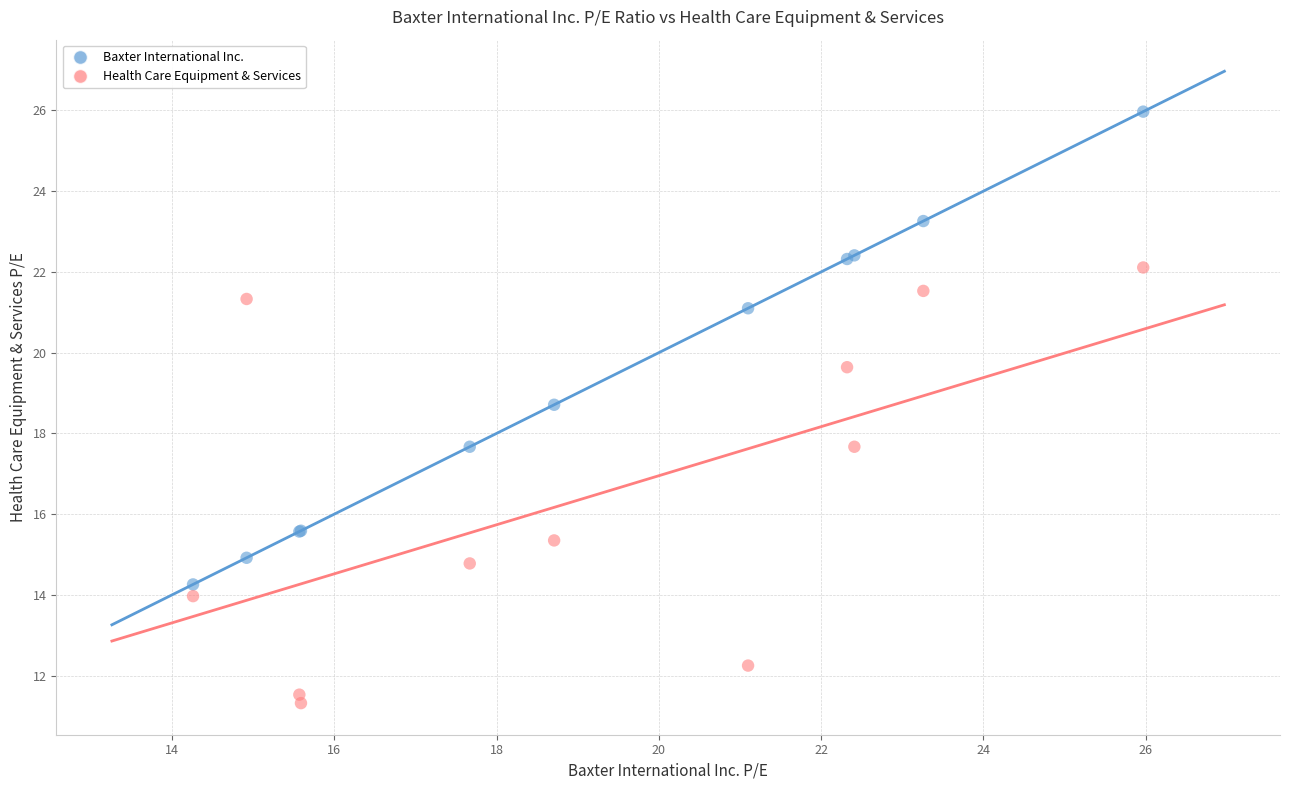

Which series reaches the minimum Y coordinate?

Health Care Equipment & Services